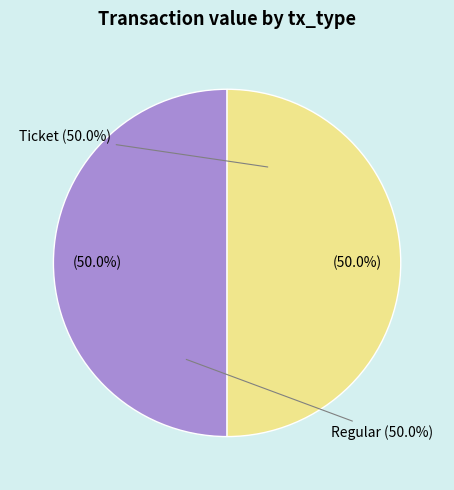

Rank the categories by value from highest to lowest.

Regular (io_index=22), Ticket (io_index=0)